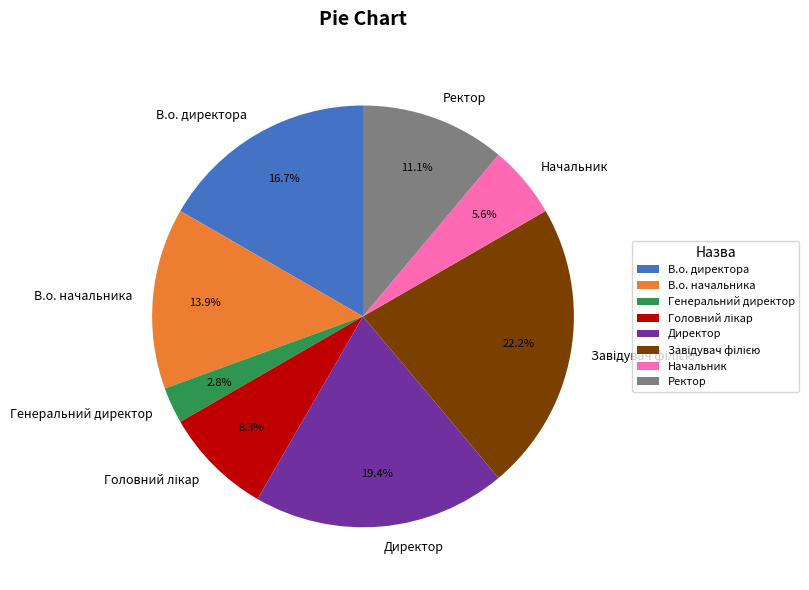

Which category has the smallest portion of the pie?

Генеральний директор